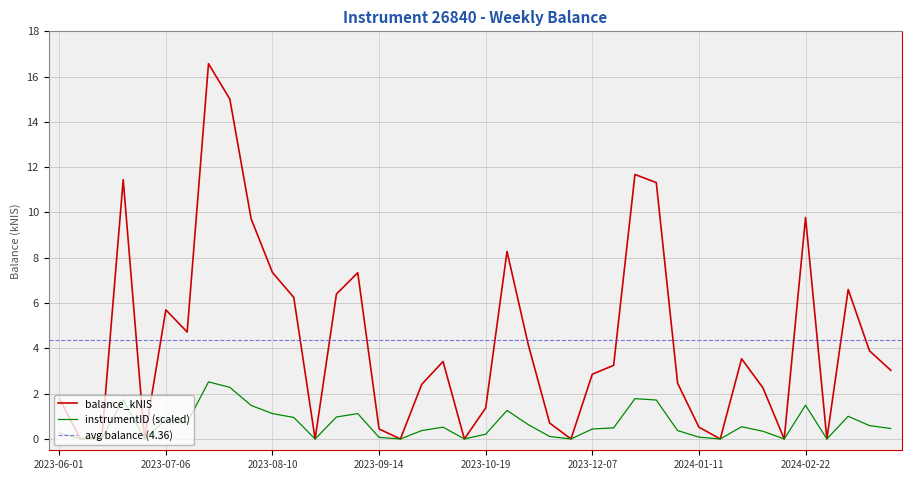

What is the value of the balance_kNIS point at the 21st from the left?

1.4